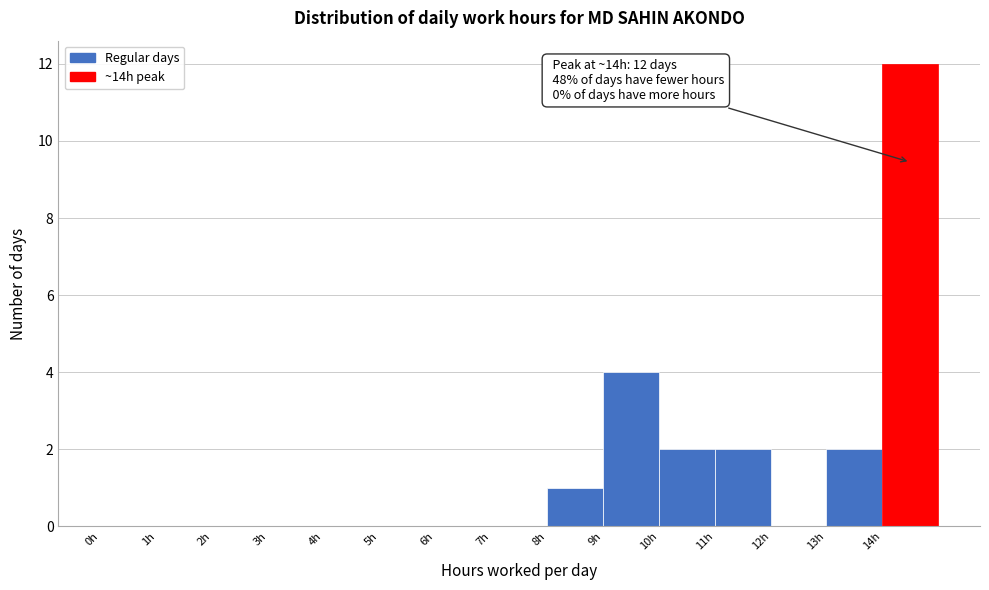

Which range on the x-axis has the tallest bar?

14 to 15